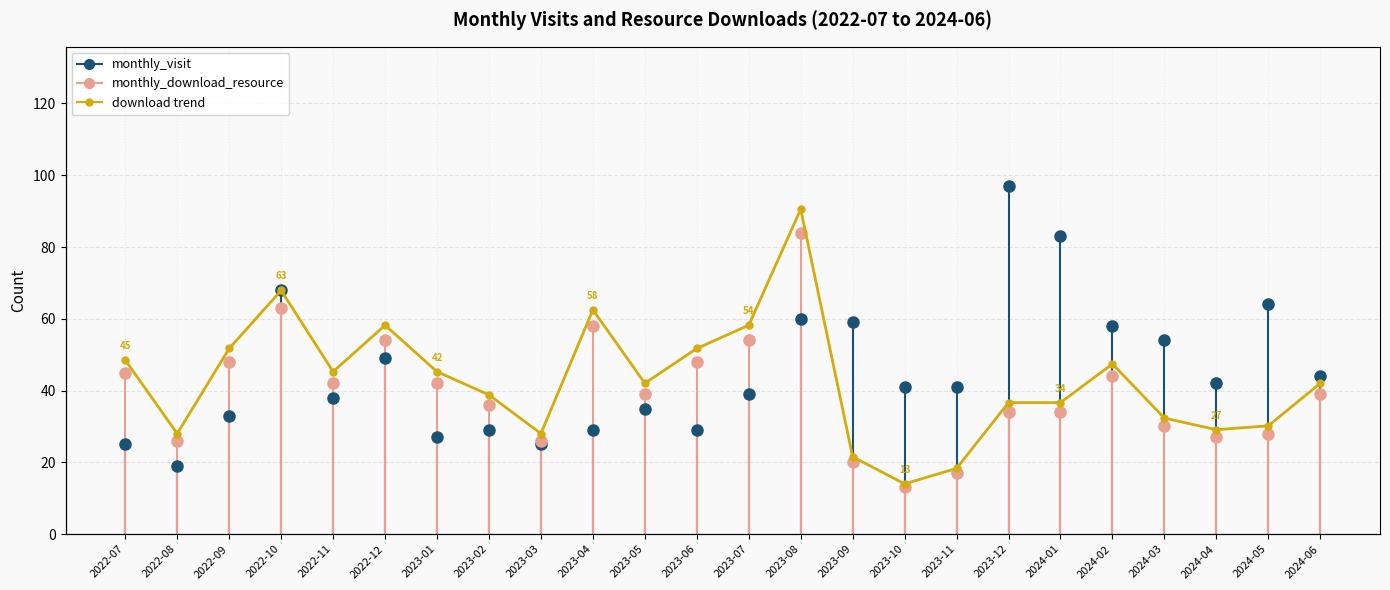

Is it true that the value at 2024-04 is 27?

True